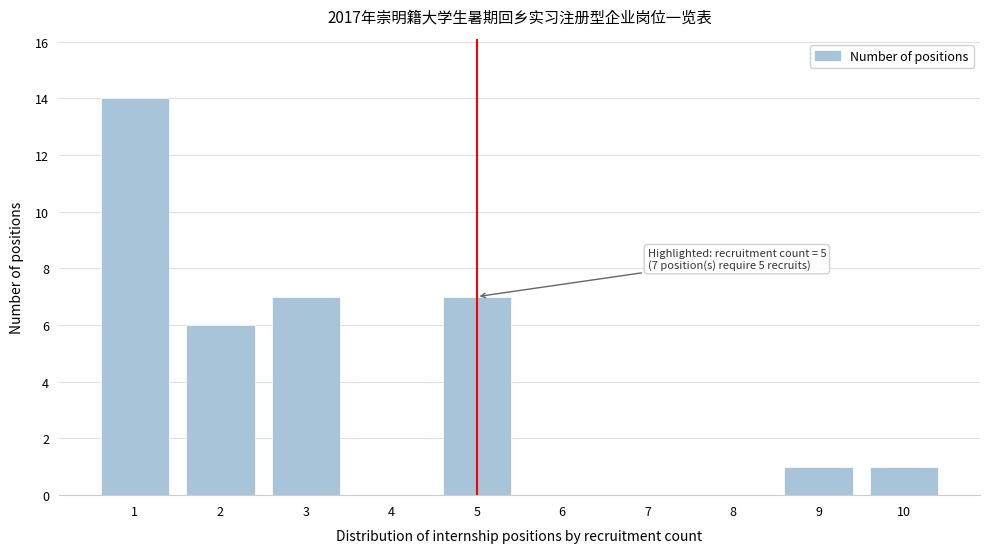

Reading right to left, list all the values displayed in this chart.

10=1	9=1	8=0	7=0	6=0	5=7	4=0	3=7	2=6	1=14